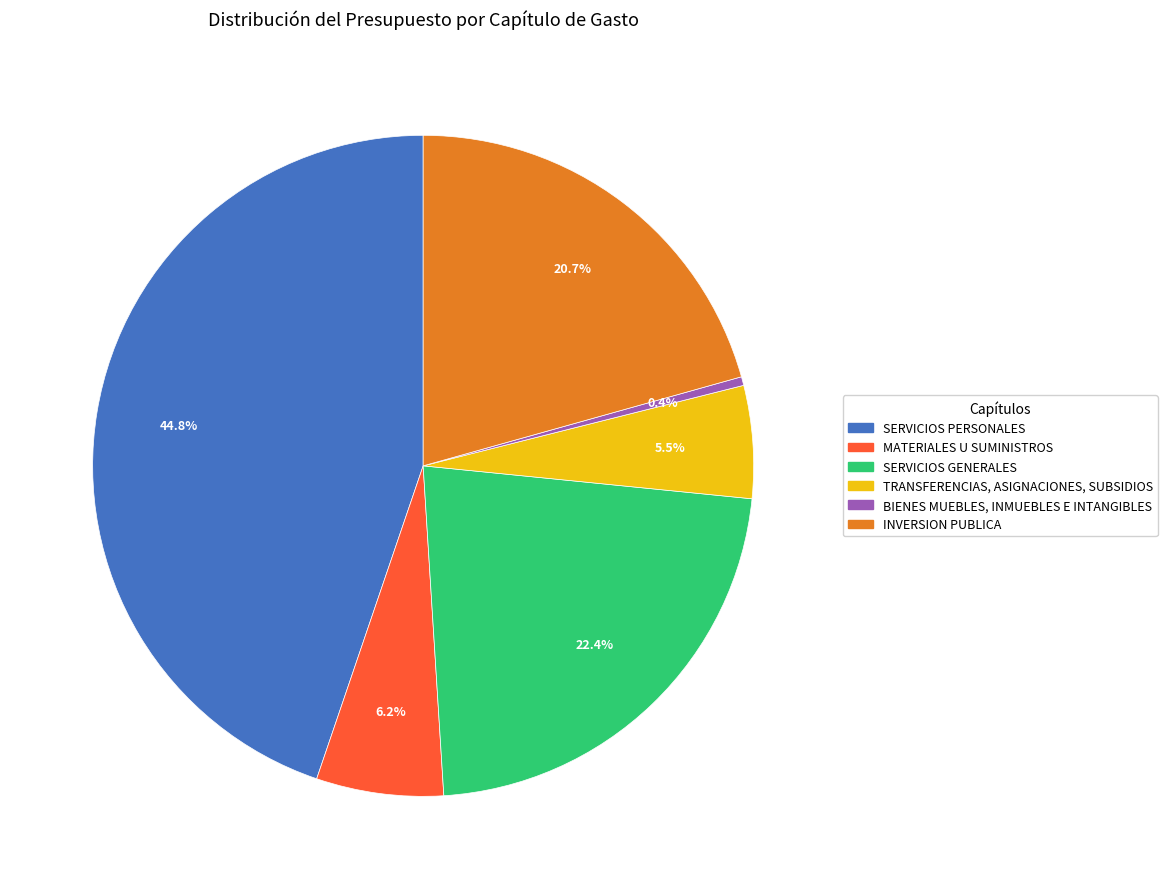

To the nearest percent, what portion does INVERSION PUBLICA represent?

21%